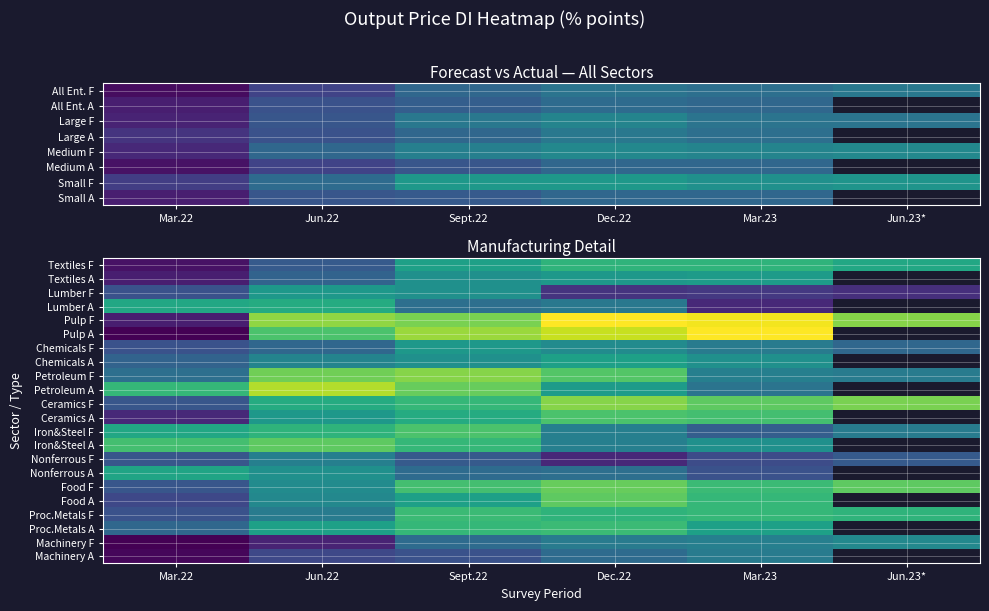

Which series has the largest total across all categories?

Pulp F